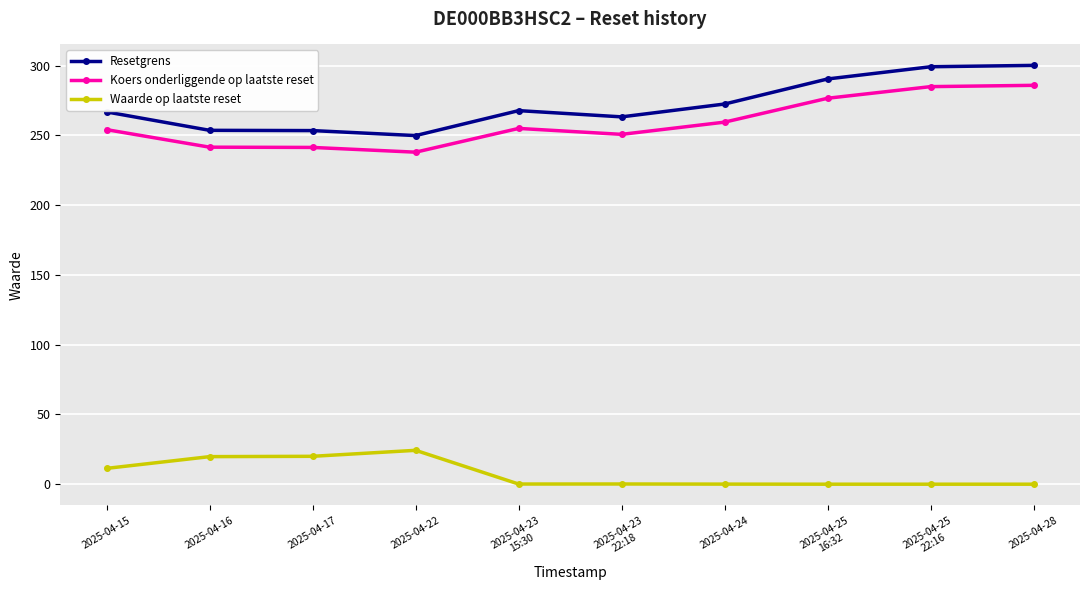

True or false: Resetgrens and Koers onderliggende op laatste reset cross at least once.

False